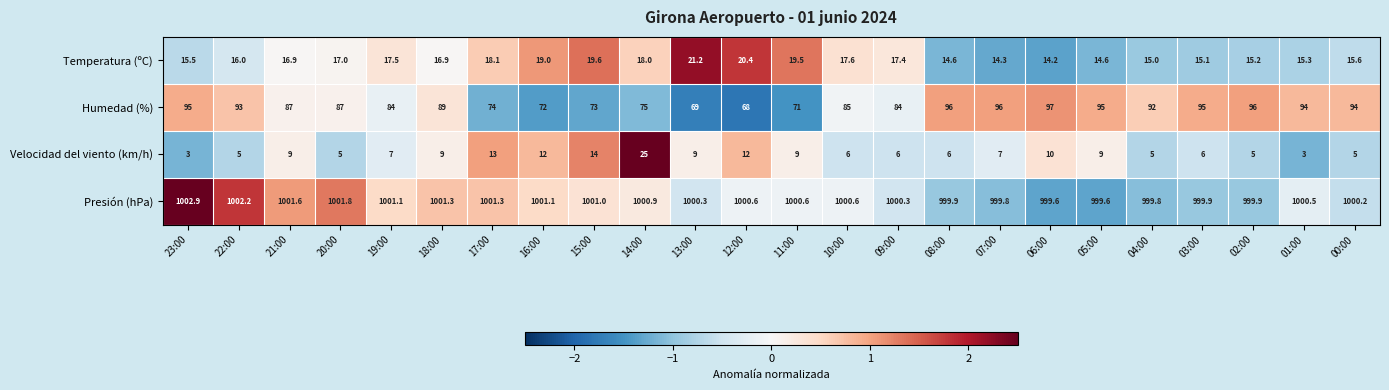

Rank the series at 02:00 from lowest to highest value.

Velocidad del viento (km/h), Temperatura (ºC), Humedad (%), Presión (hPa)